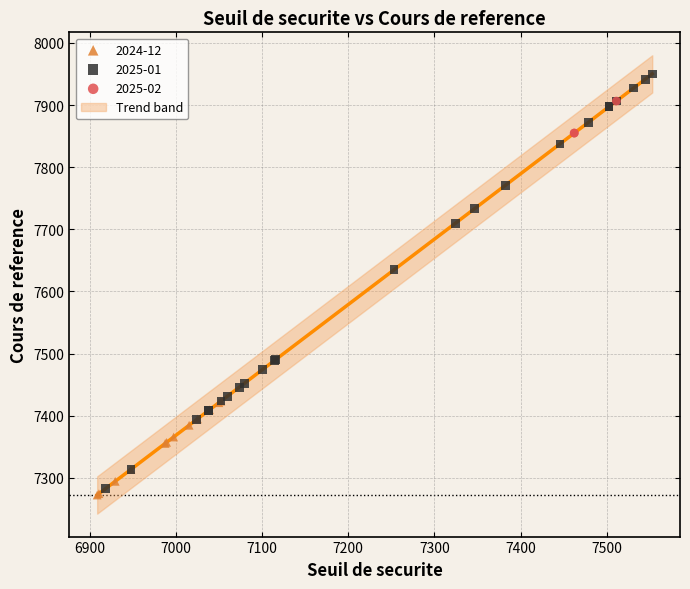

Which series contains the highest Y value?

2025-01